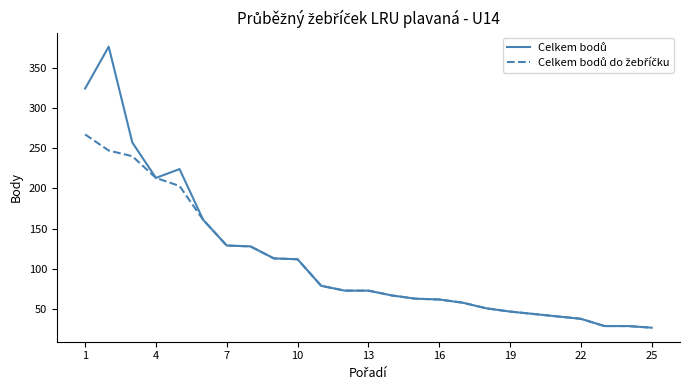

What is the minimum value shown in the chart?

27